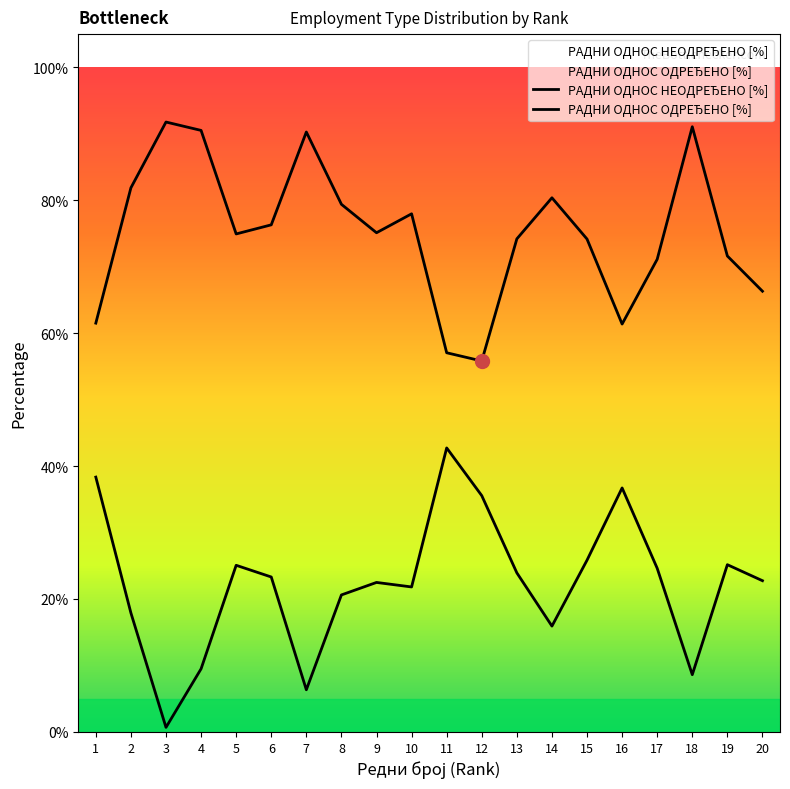

Where is РАДНИ ОДНОС НЕОДРЕЂЕНО [%] nearest to the value 0?

12